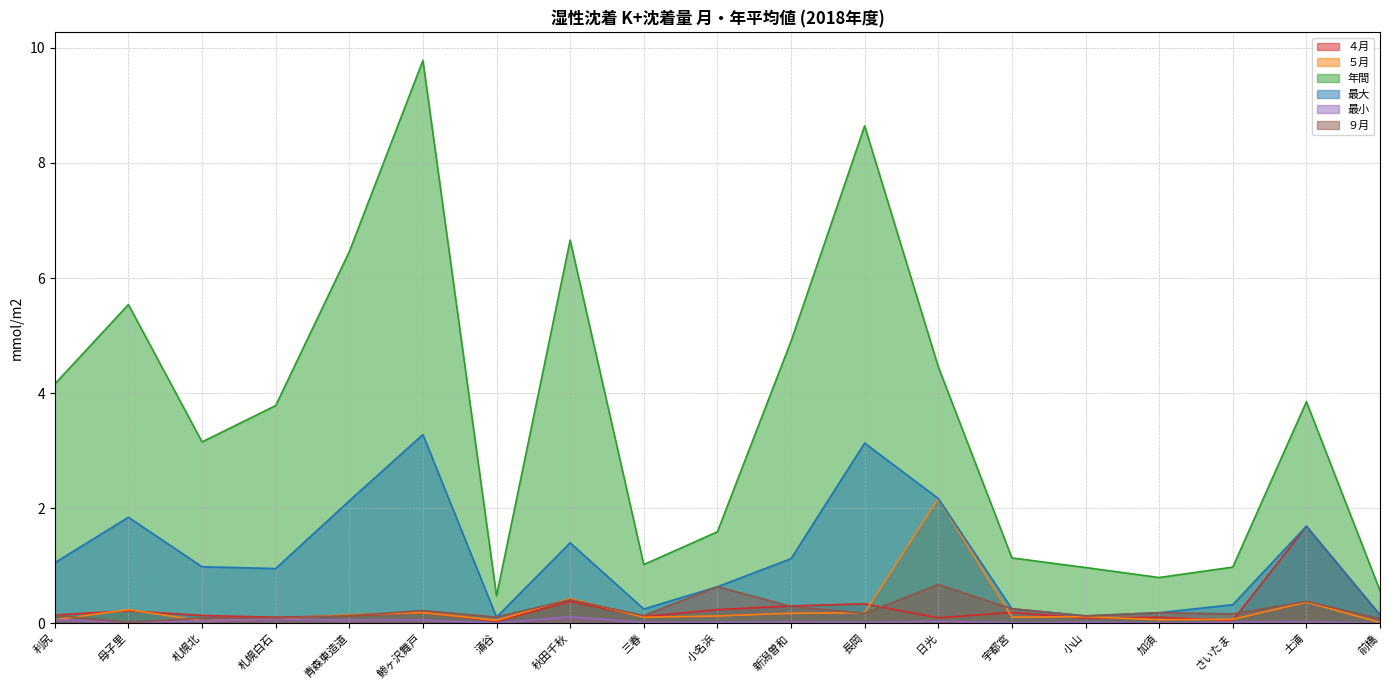

In 最小, how many points are higher than both neighbors (excluding endpoints)?

7